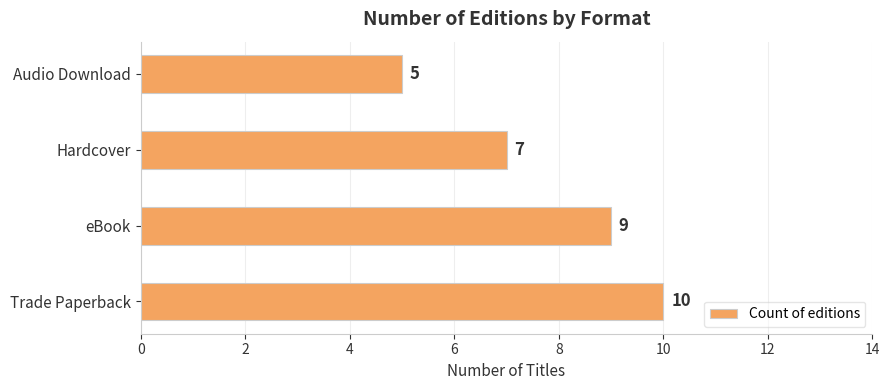

How many data points are less than 9?

2